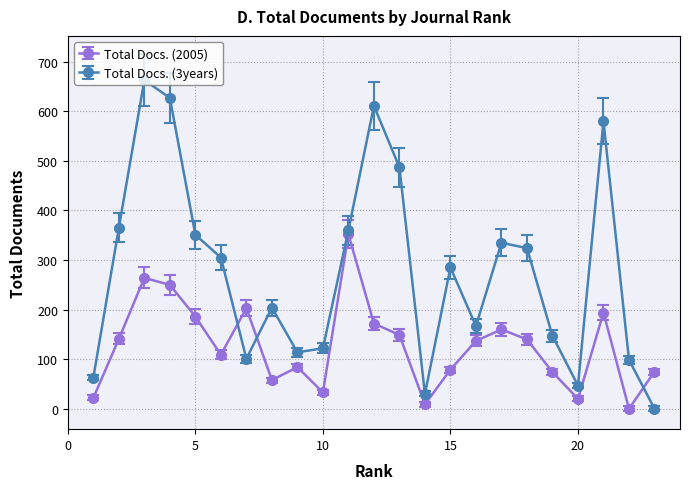

Which series has the largest total across all categories?

Total Docs. (3years)